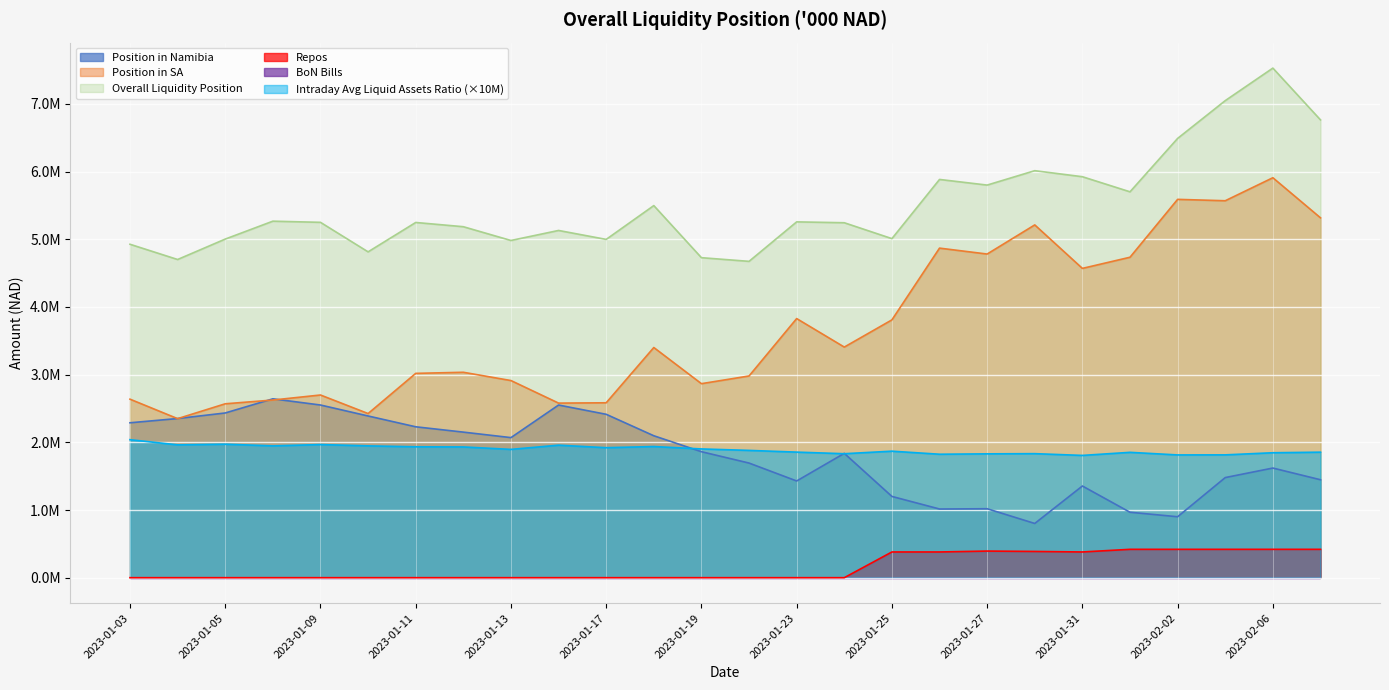

What is the total value across all series at 2023-01-05?

11977269.7